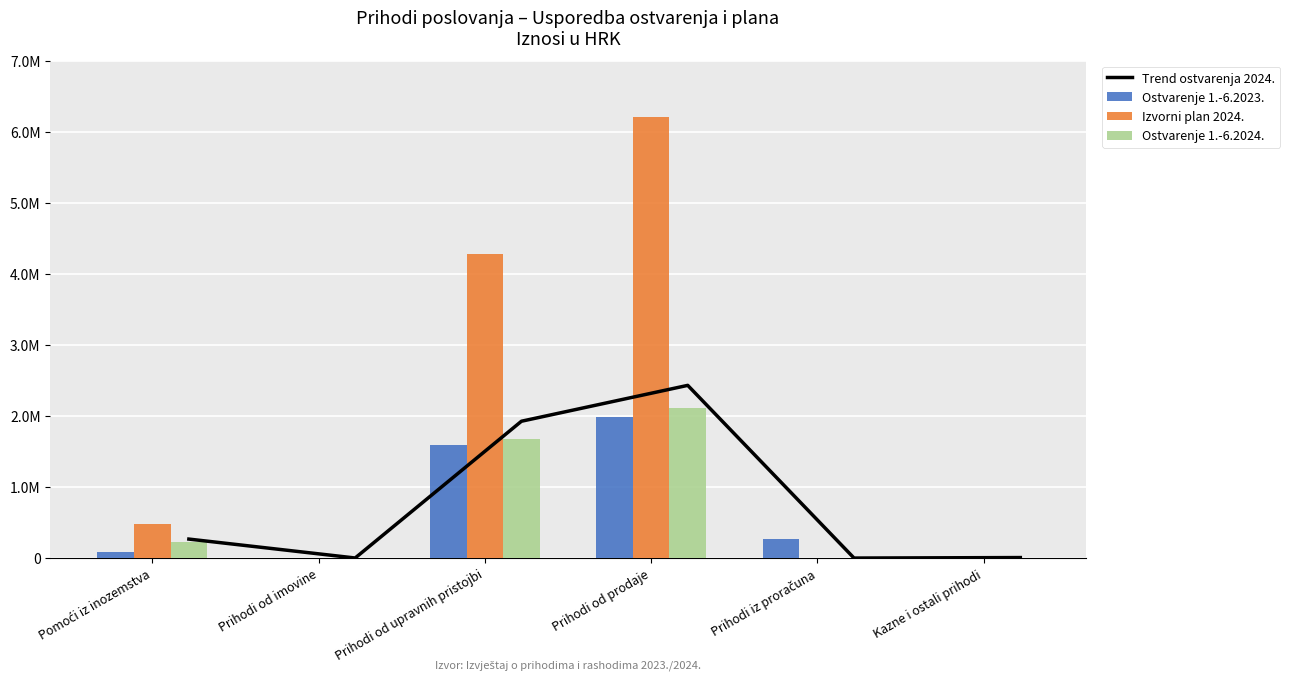

At how many categories does at least one series exceed 2929438?

2